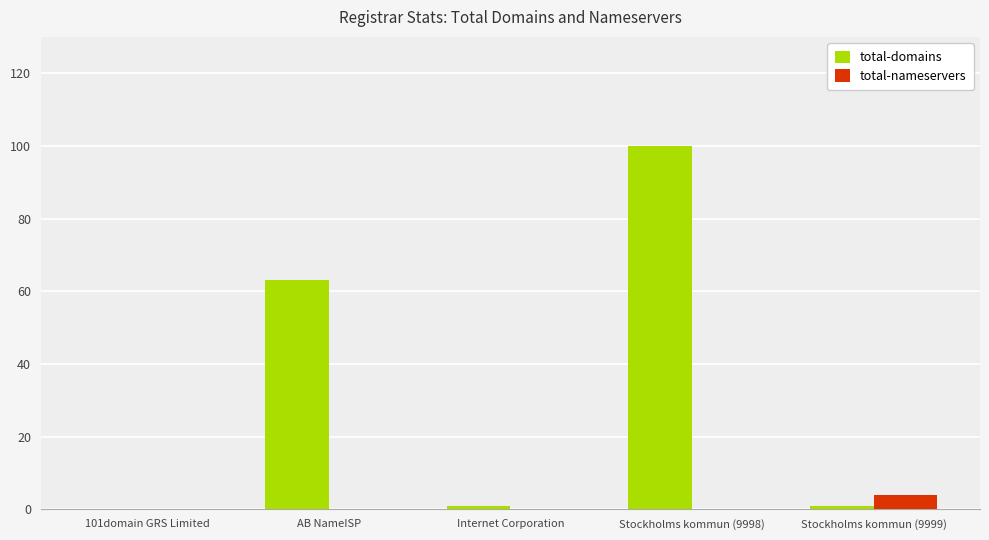

Where is total-domains nearest to the value 50?

AB NameISP